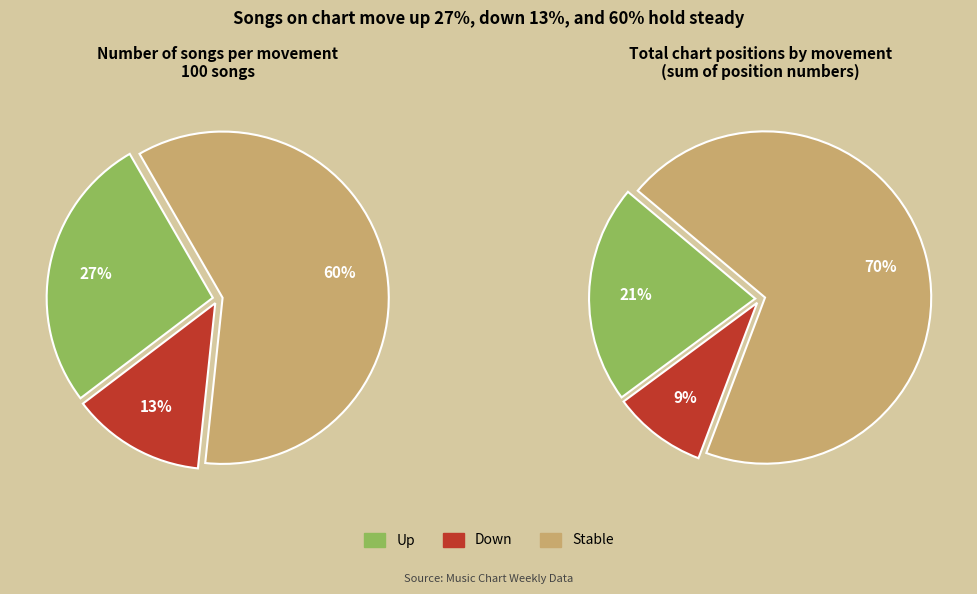

Count the number of slices in the pie.

3